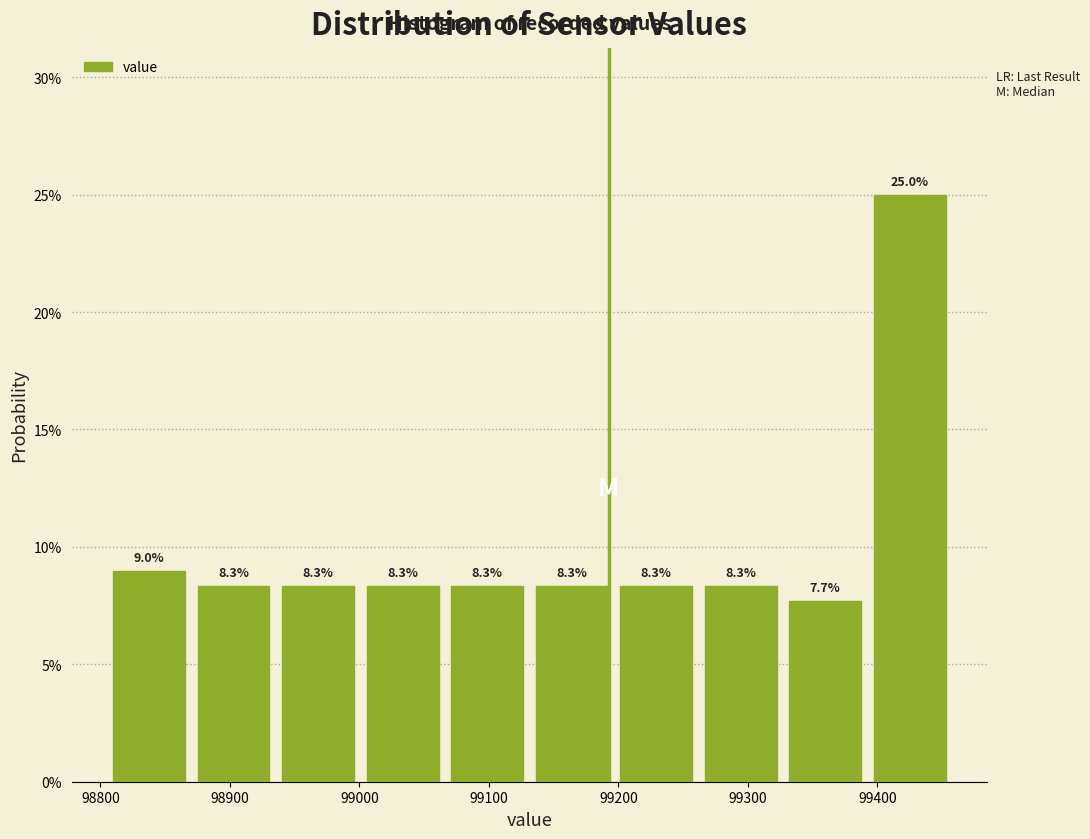

How tall is the bar that spans 99390 to 99460 on the x-axis? The bar edges are not printed on the chart, so give them approximately, as read against the axis.

25.0